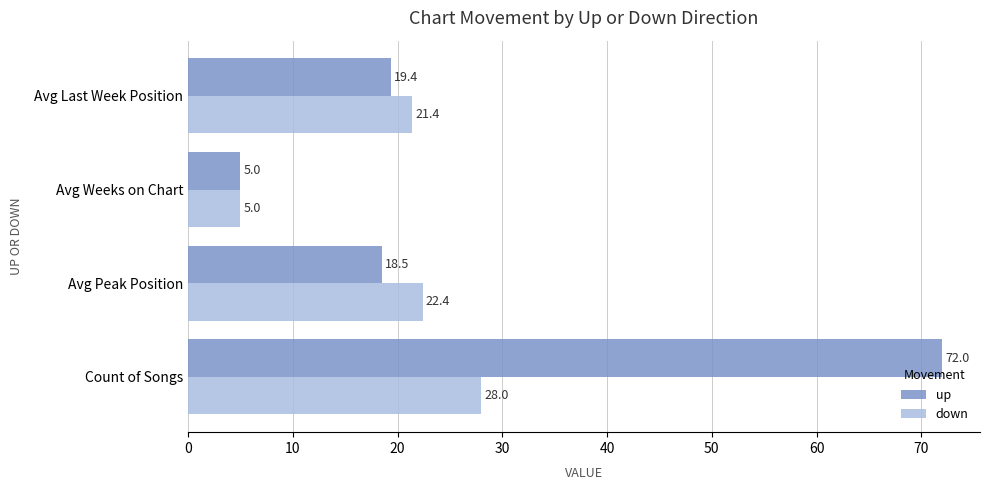

Which series has the largest total across all categories?

up